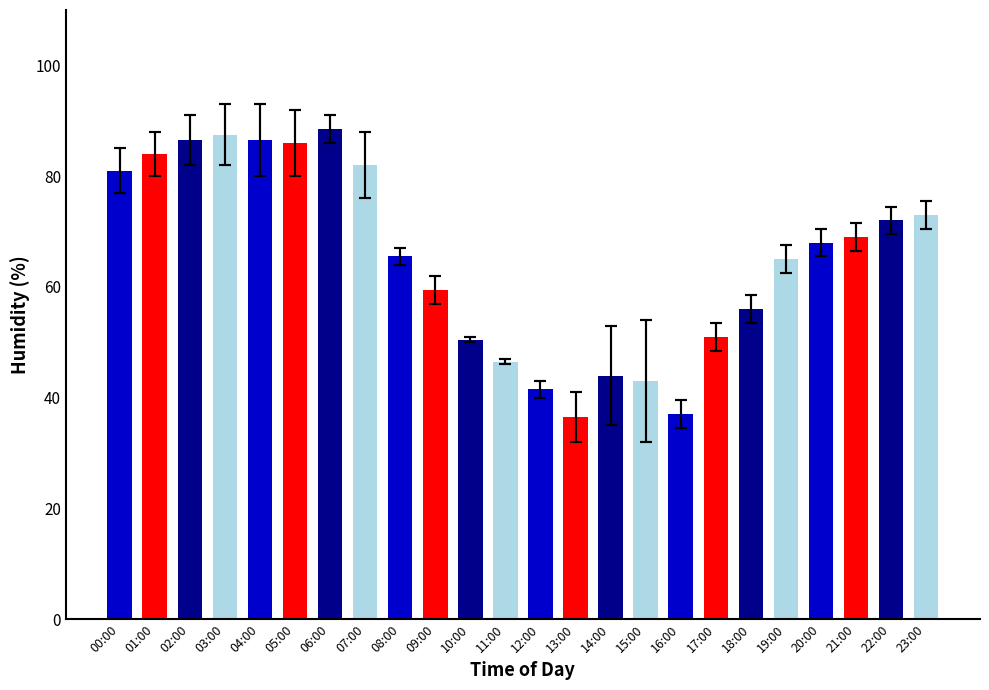

What is the label of the 22nd bar from the right?

02:00